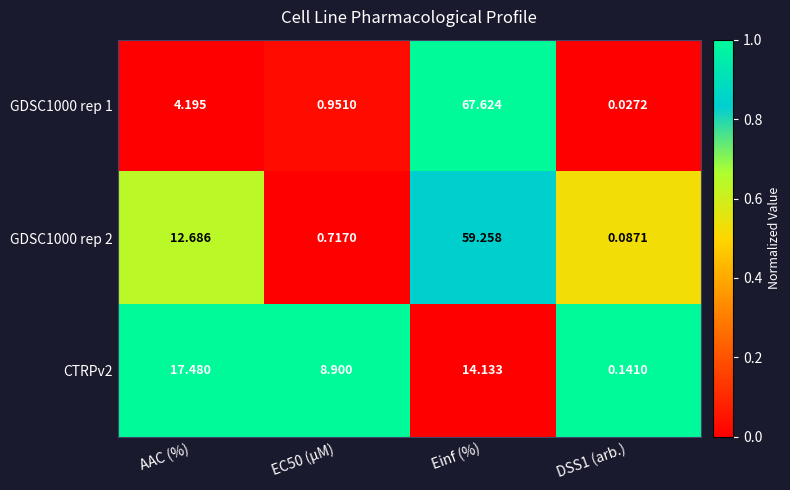

Which label corresponds to the smallest value in the chart?

DSS1 (arb.)